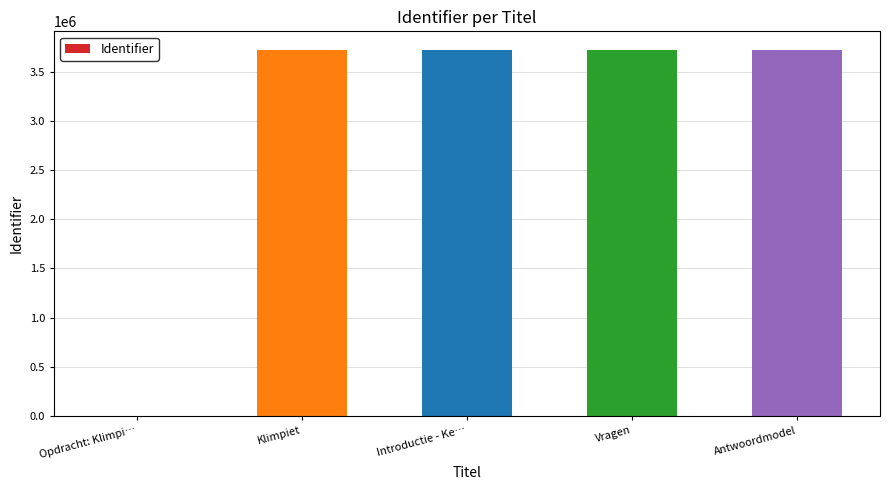

How many values are above zero?

4